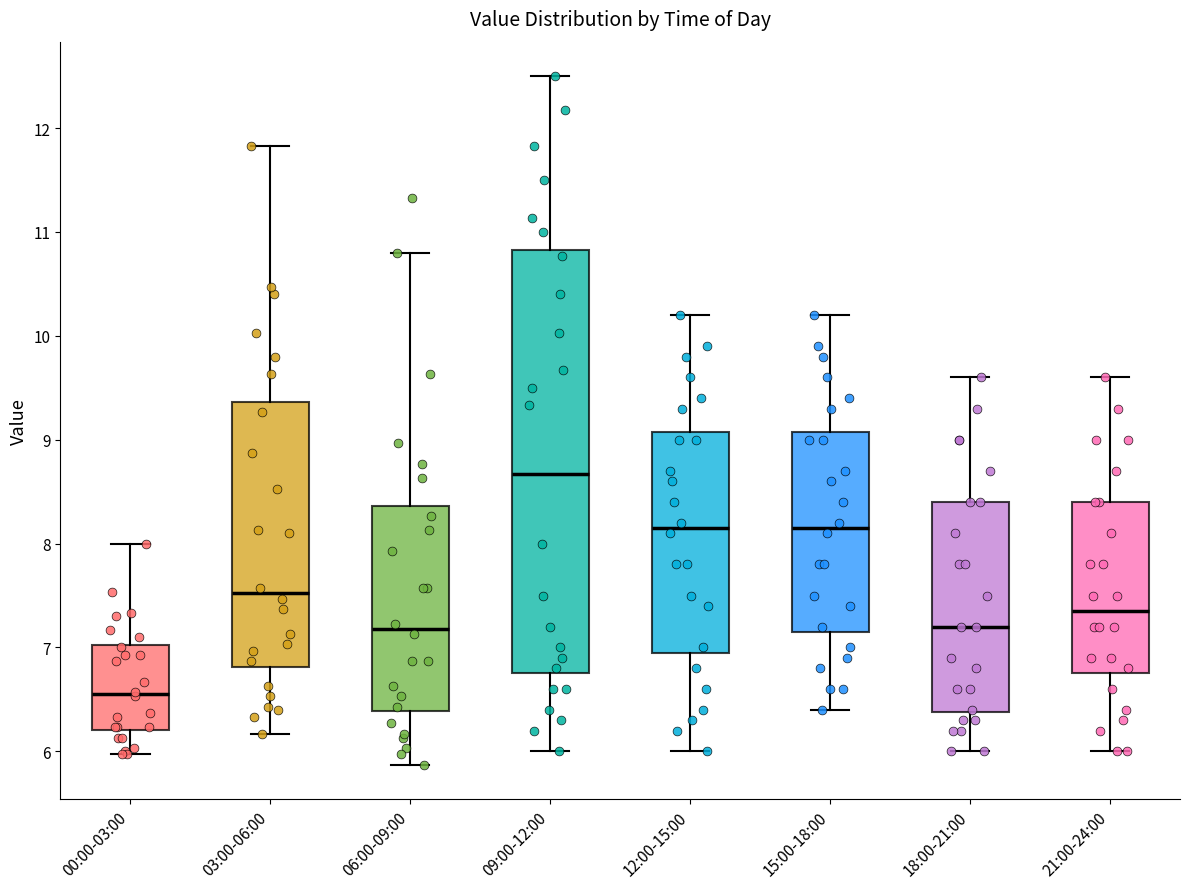

Where does the median line of the box for 00:00-03:00 sit on the y-axis? The values are not printed on the chart, so give them approximately, as read against the axis.

6.6